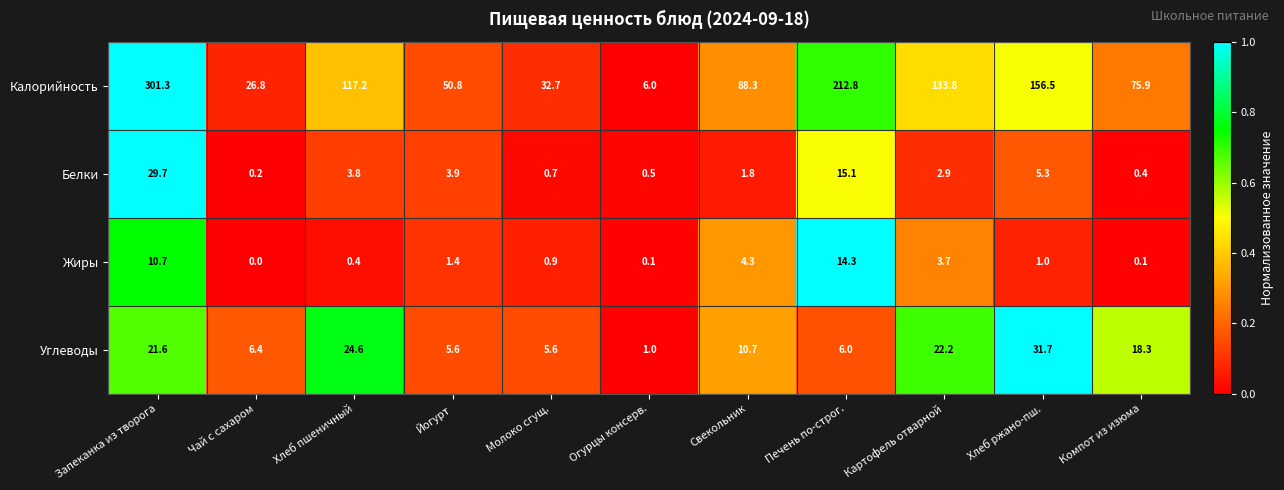

The value of Калорийность at Хлеб ржано-пш. is 156.5. True or false?

True